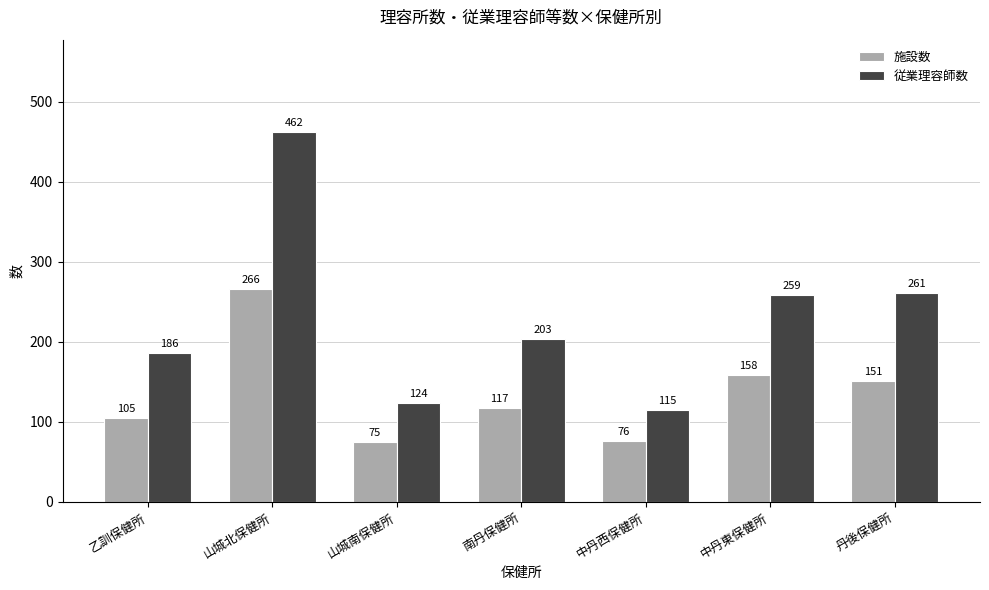

Reading left to right, what are all the values shown in this chart?

施設数: 105	266	75	117	76	158	151
従業理容師数: 186	462	124	203	115	259	261